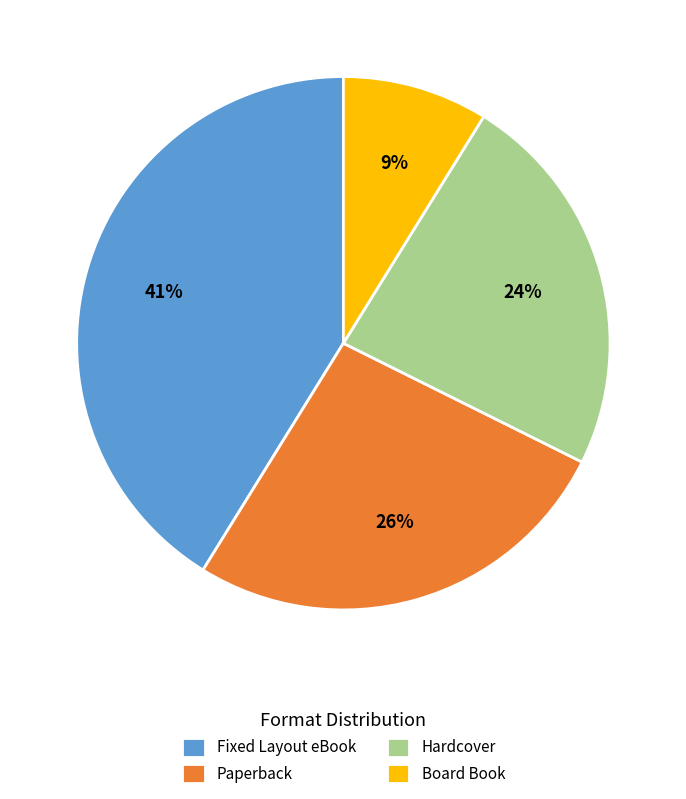

Do Fixed Layout eBook and Hardcover together represent more than half of the pie?

Yes